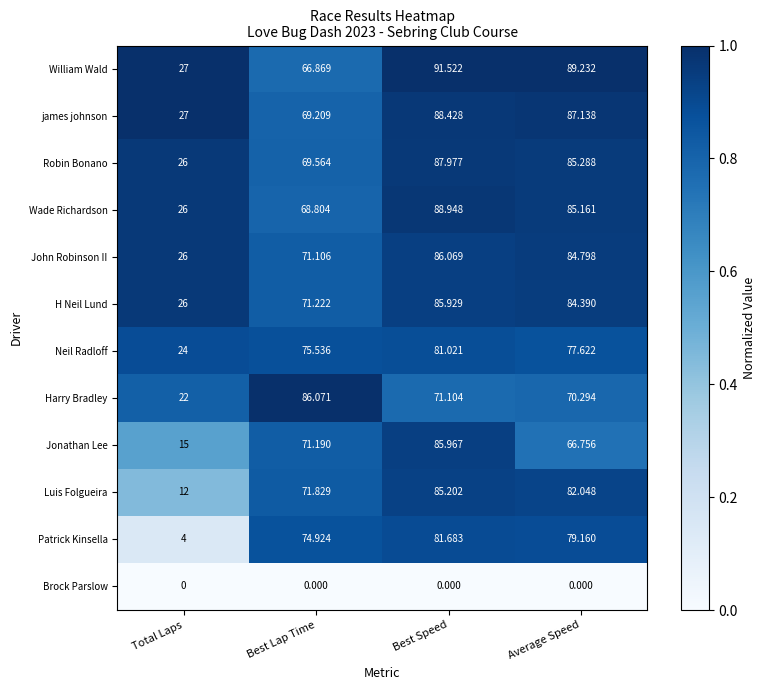

Which series has the largest range (max minus min)?

Patrick Kinsella